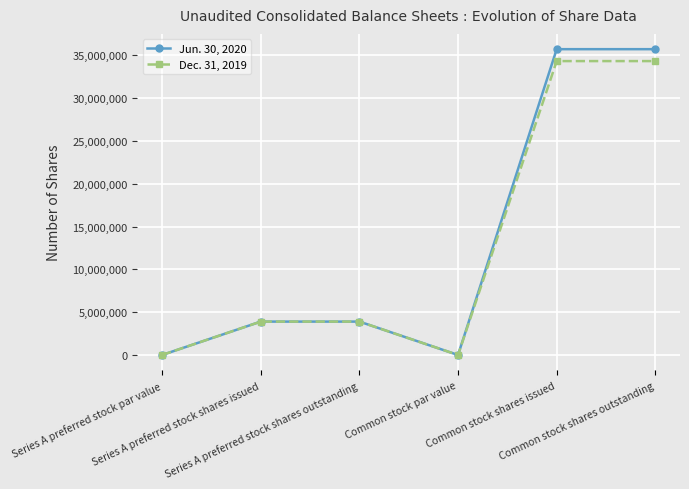

What is the maximum value shown in the chart?

35732154